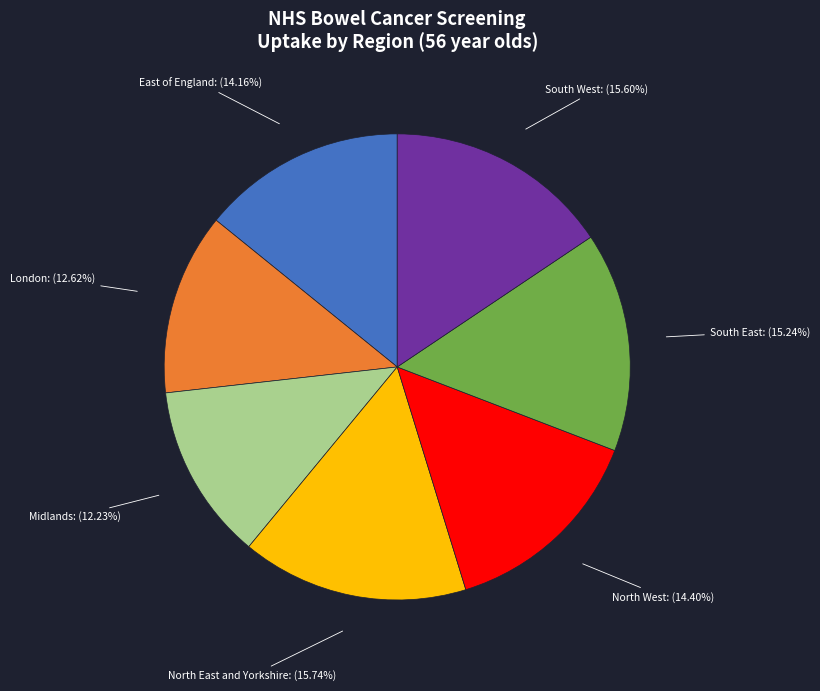

How many segments does this pie chart have?

7